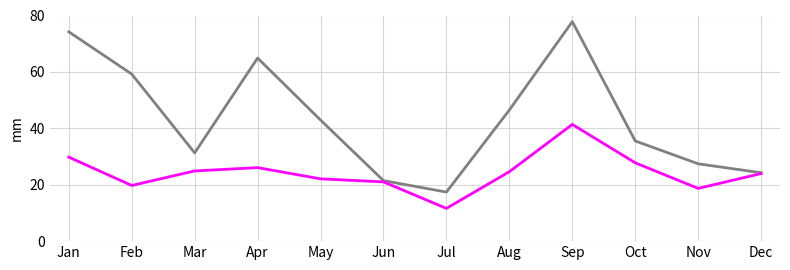

What is the minimum value shown in the chart?

11.6